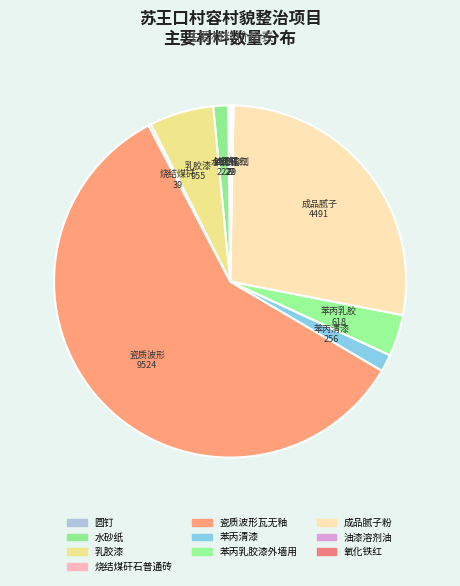

Which category accounts for the majority?

瓷质波形瓦无釉